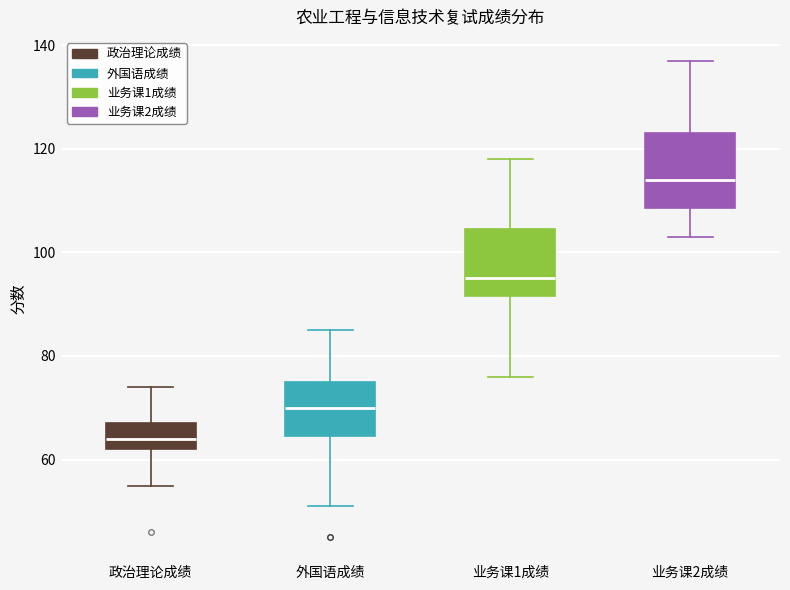

Reading left to right, transcribe this box plot: for each box, give where its median line is, the range the box spans, and where its two whiskers end, as read against the y-axis. The values are not printed on the chart, so give them approximately, as read against the axis.

政治理论成绩: median 64, box 62 to 68, whiskers 56 to 74
外国语成绩: median 70, box 64 to 76, whiskers 52 to 86
业务课1成绩: median 96, box 92 to 104, whiskers 76 to 118
业务课2成绩: median 114, box 108 to 124, whiskers 104 to 138